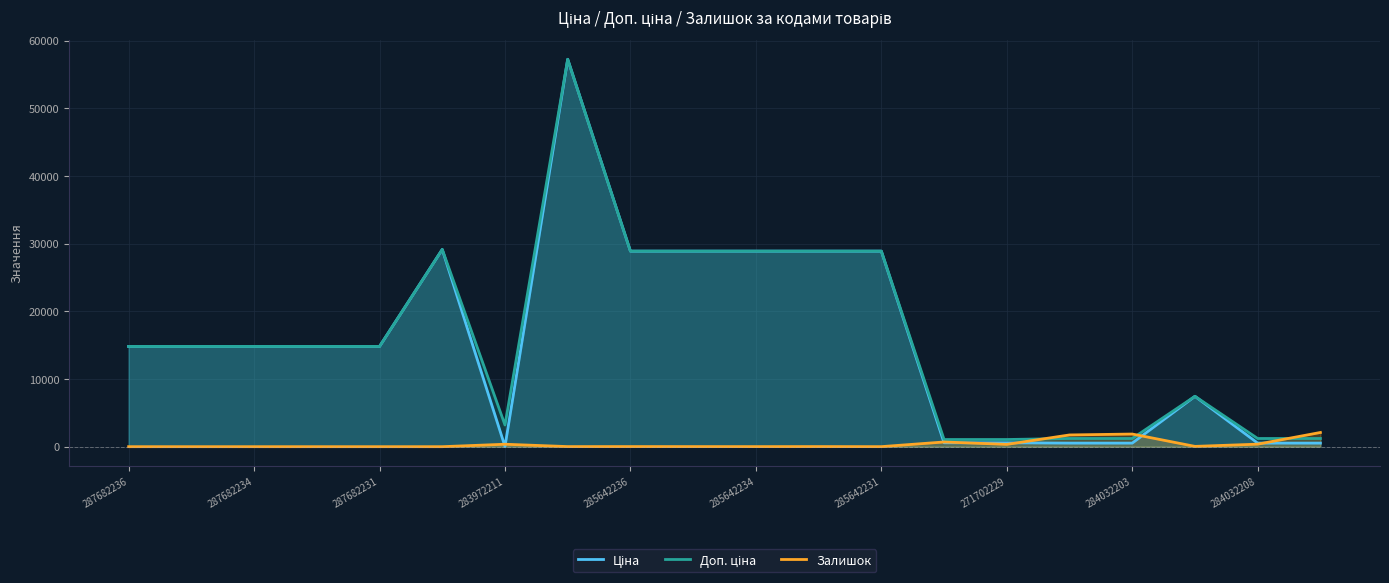

Between 271702229 and 10, which series saw the biggest shift?

Ціна